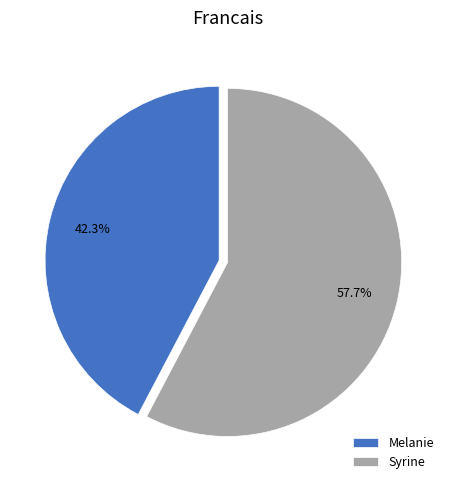

Which slice is the smallest?

Melanie